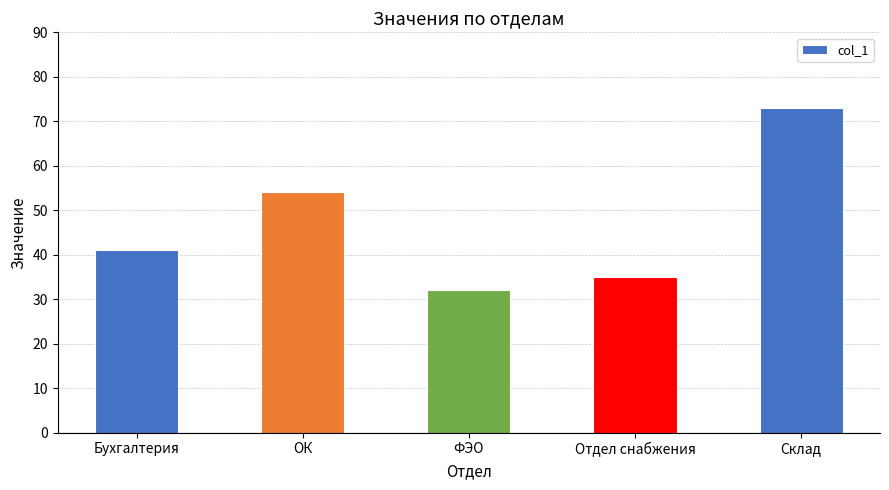

What is the label of the 1st bar from the left?

Бухгалтерия